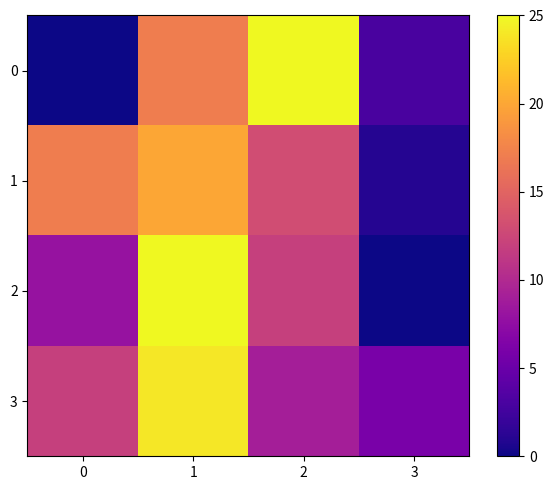

At how many categories does at least one series exceed 12?

3